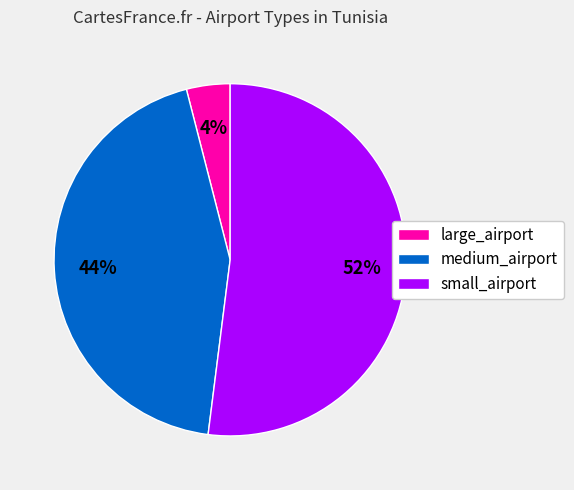

What is the majority slice?

small_airport